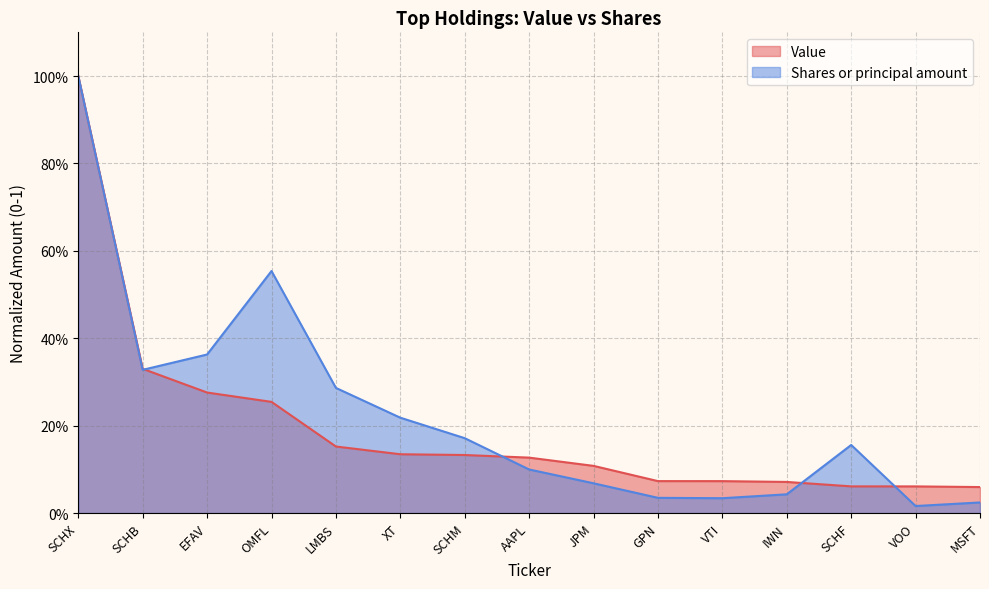

What is the approximate value of Shares or principal amount at SCHF?

0.2